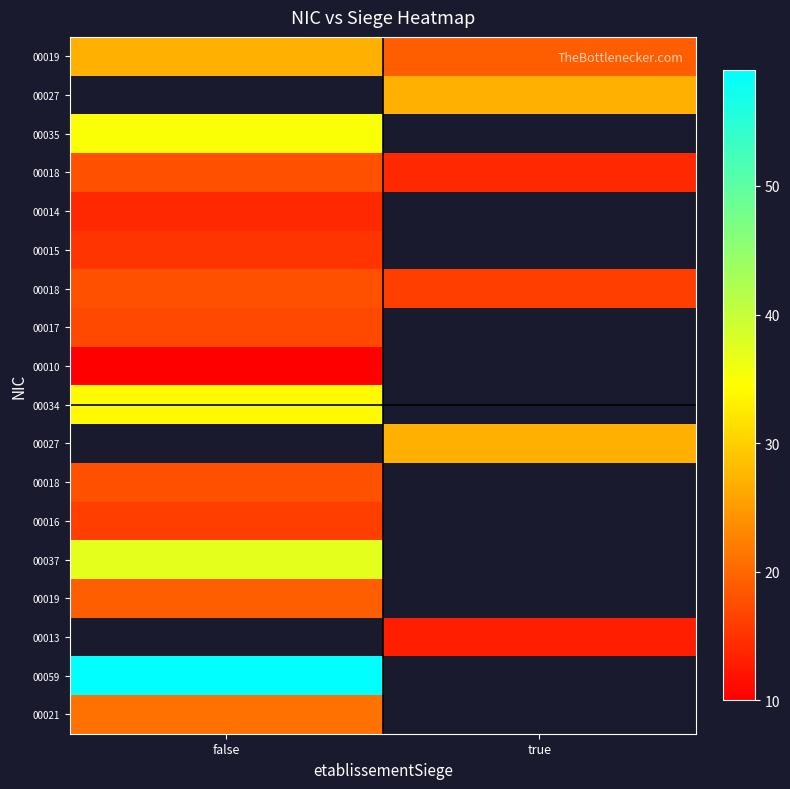

Which category has the lowest value across all series?

false